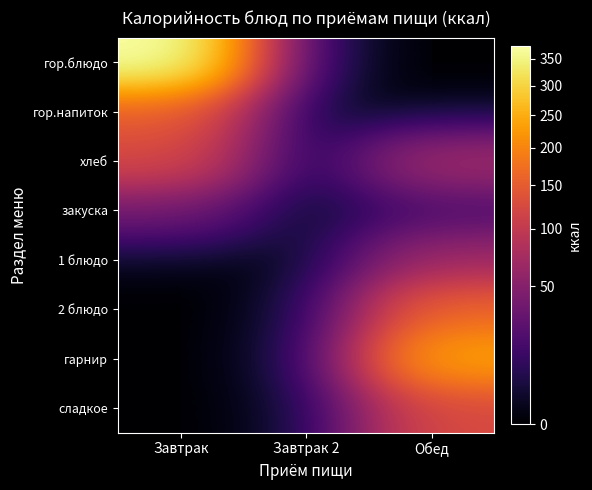

Reading left to right, extract all data points from this chart.

гор.блюдо: Завтрак=375.2	Завтрак 2=0.0	Обед=0.0
гор.напиток: Завтрак=150.8	Завтрак 2=0.0	Обед=0.0
хлеб: Завтрак=121.6	Завтрак 2=0.0	Обед=70.3
закуска: Завтрак=35.8	Завтрак 2=0.0	Обед=18.0
1 блюдо: Завтрак=0.0	Завтрак 2=0.0	Обед=66.1
2 блюдо: Завтрак=0.0	Завтрак 2=0.0	Обед=159.8
гарнир: Завтрак=0.0	Завтрак 2=0.0	Обед=239.6
сладкое: Завтрак=0.0	Завтрак 2=0.0	Обед=124.5